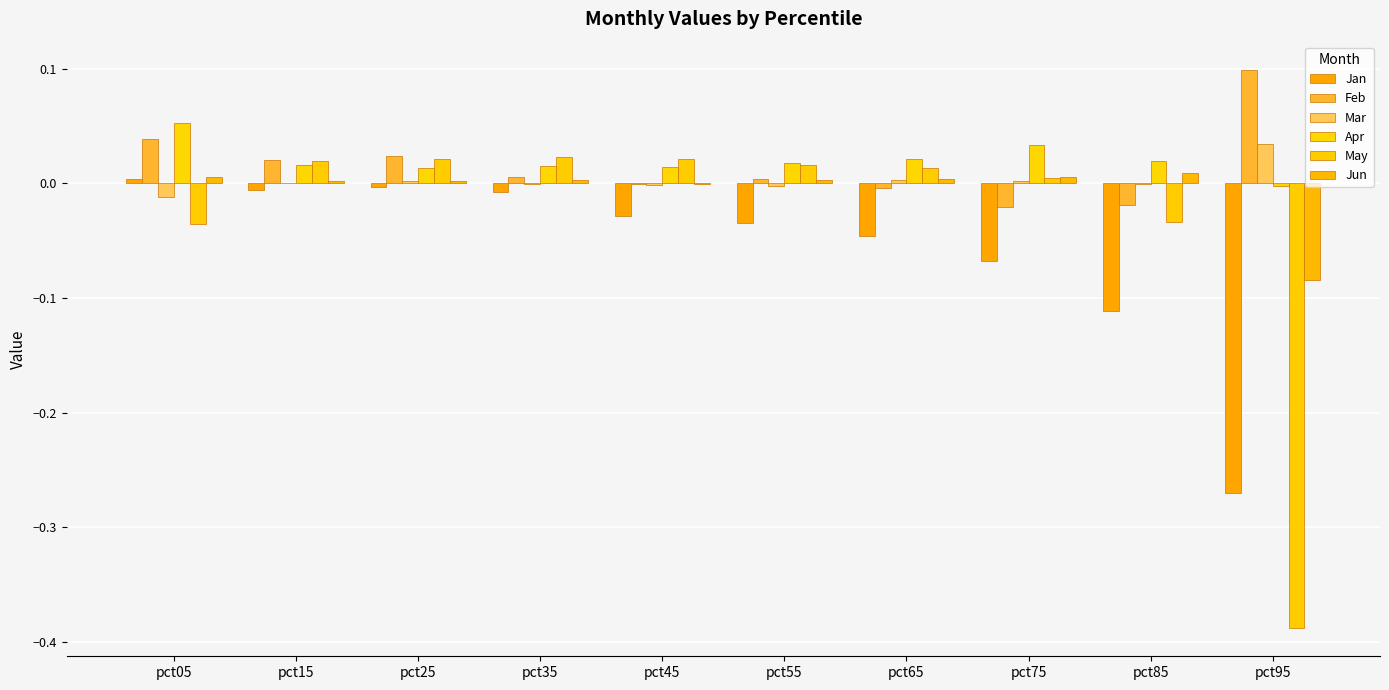

Reading left to right, transcribe all the data shown in this chart.

Jan: 0.0	-0.0	-0.0	-0.0	-0.0	-0.0	-0.0	-0.1	-0.1	-0.3
Feb: 0.0	0.0	0.0	0.0	-0.0	0.0	-0.0	-0.0	-0.0	0.1
Mar: -0.0	0.0	0.0	-0.0	-0.0	-0.0	0.0	0.0	-0.0	0.0
Apr: 0.1	0.0	0.0	0.0	0.0	0.0	0.0	0.0	0.0	-0.0
May: -0.0	0.0	0.0	0.0	0.0	0.0	0.0	0.0	-0.0	-0.4
Jun: 0.0	0.0	0.0	0.0	-0.0	0.0	0.0	0.0	0.0	-0.1